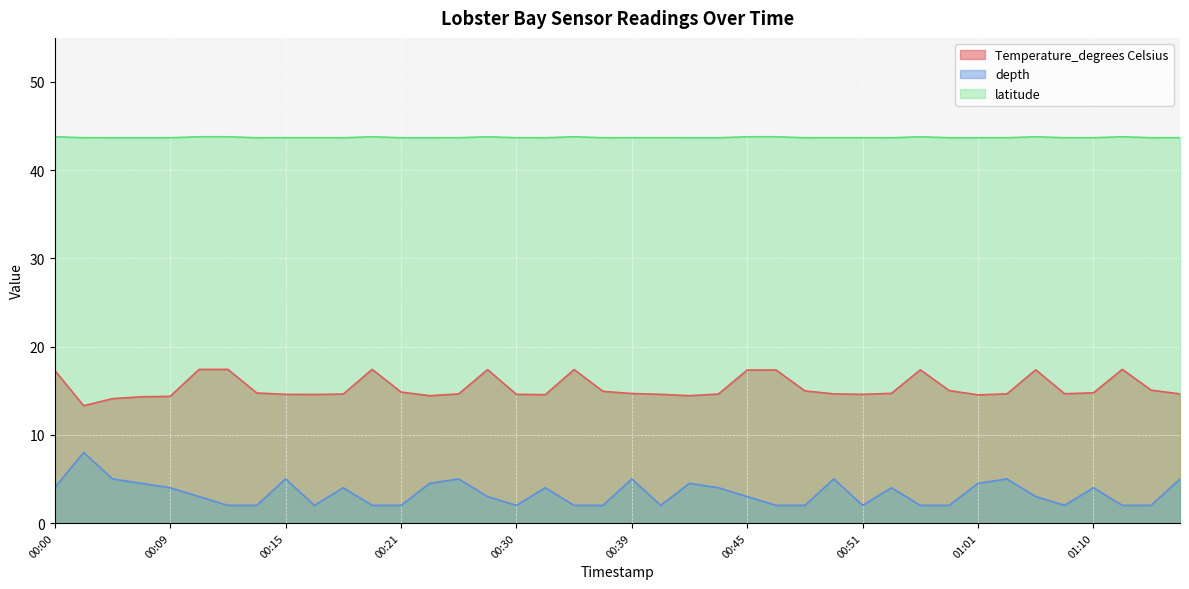

At how many categories does at least one series exceed 28?

40